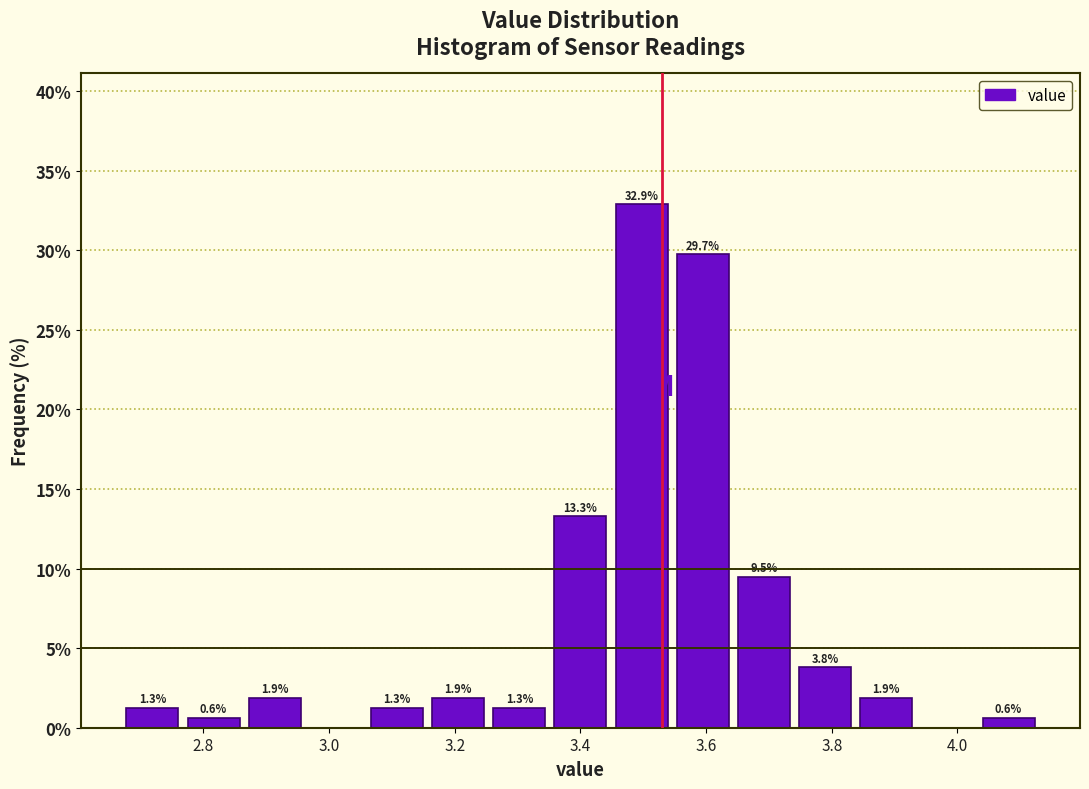

Which range on the x-axis has the tallest bar?

3.44 to 3.54